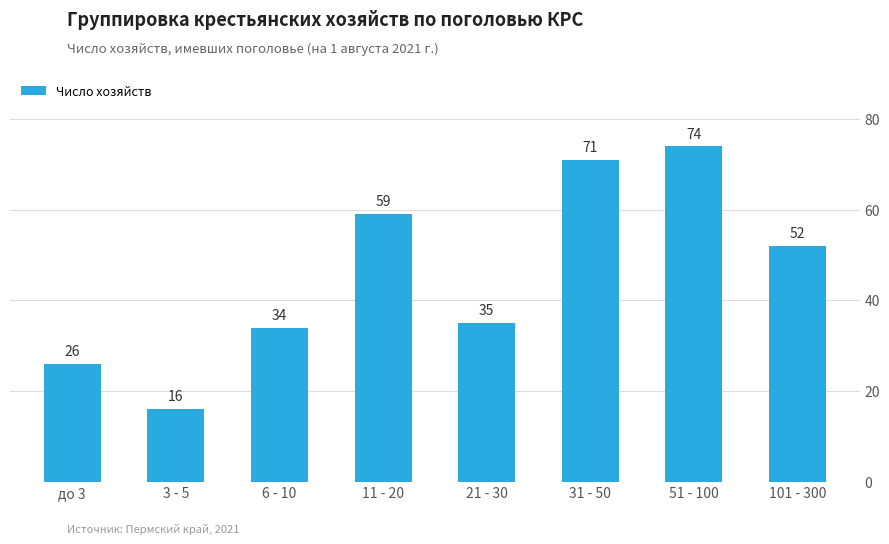

What is the label of the 5th bar from the right?

11 - 20